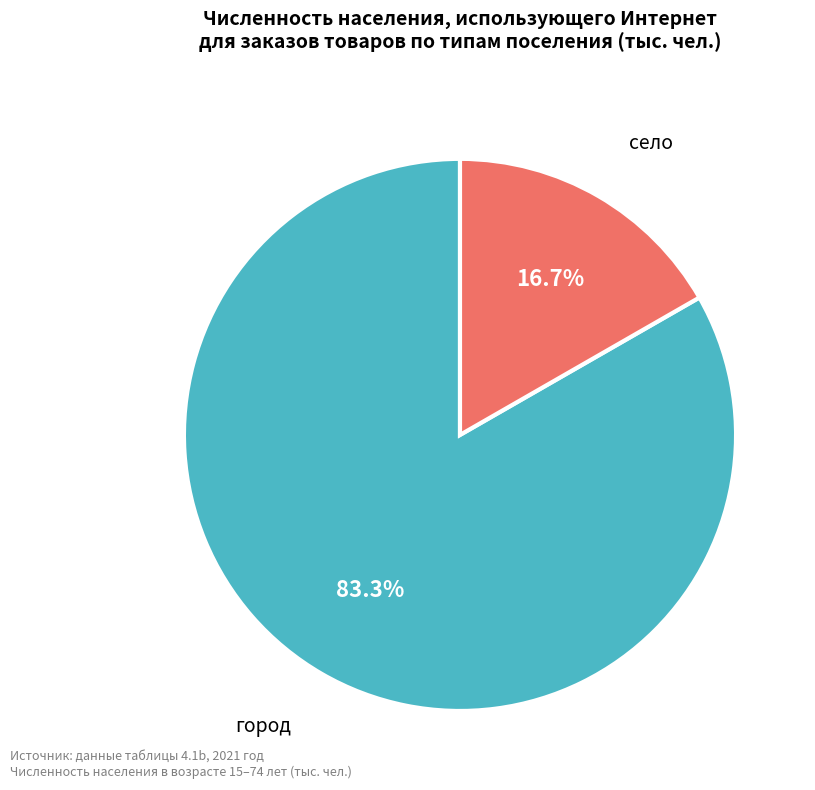

How many segments does this pie chart have?

2